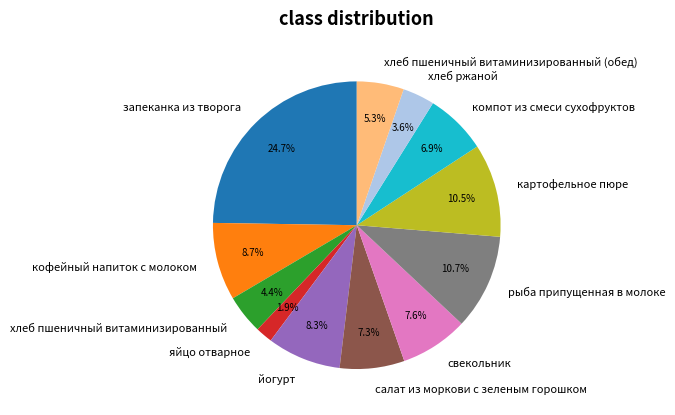

How many slices are in this pie chart?

12